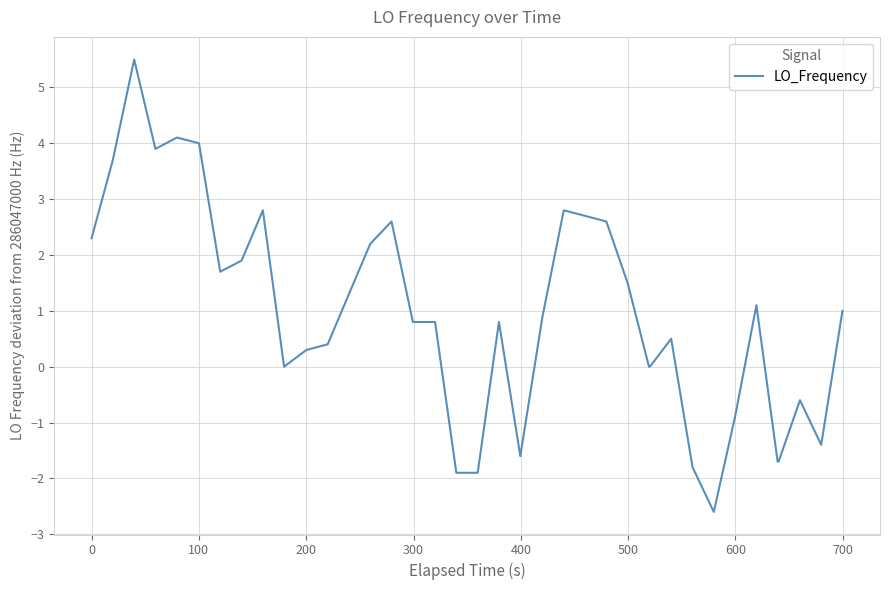

True or false: the data has more than 2 interior local peaks.

True